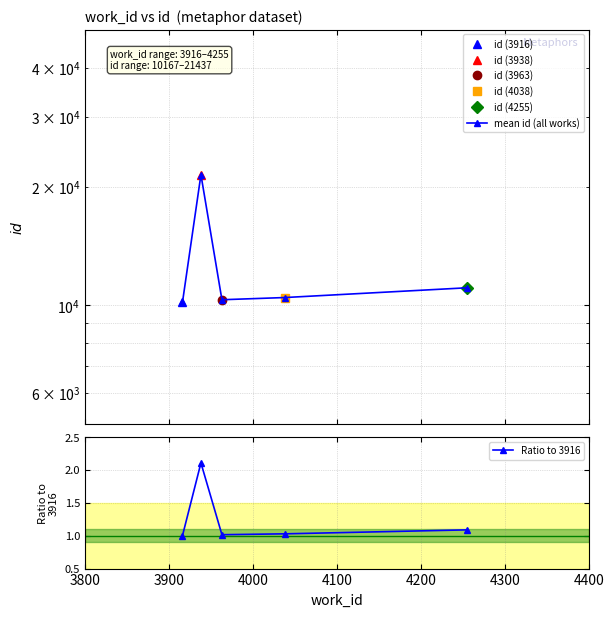

What is the highest value of the Ratio to 3916 series?

2.1